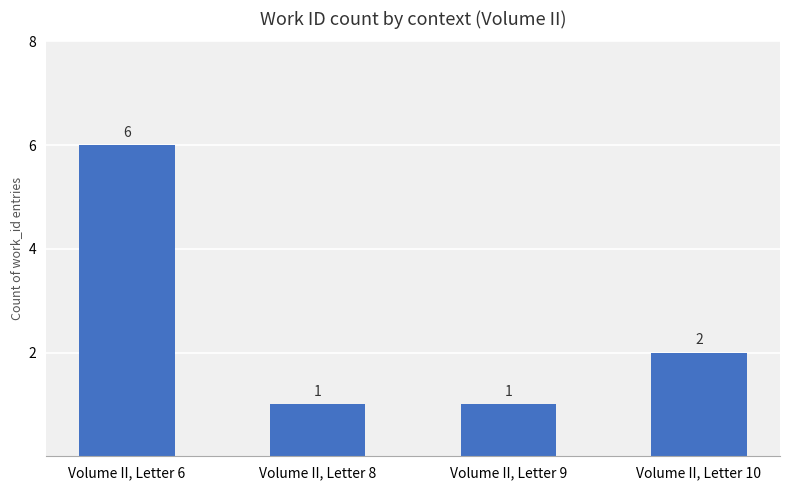

How many series are shown in this chart?

1